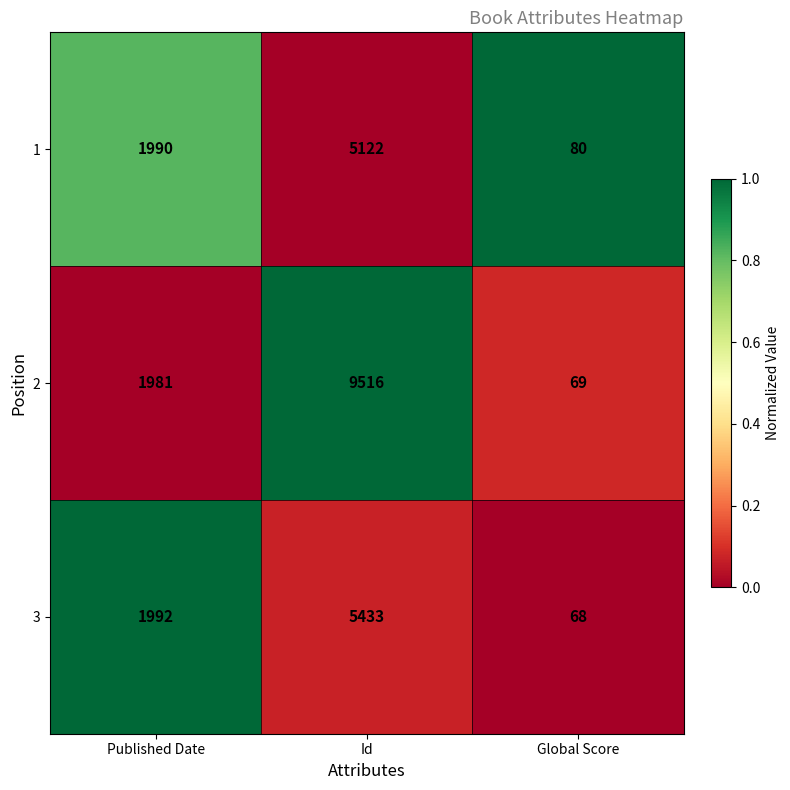

At which category does the chart reach its peak across all series?

Id